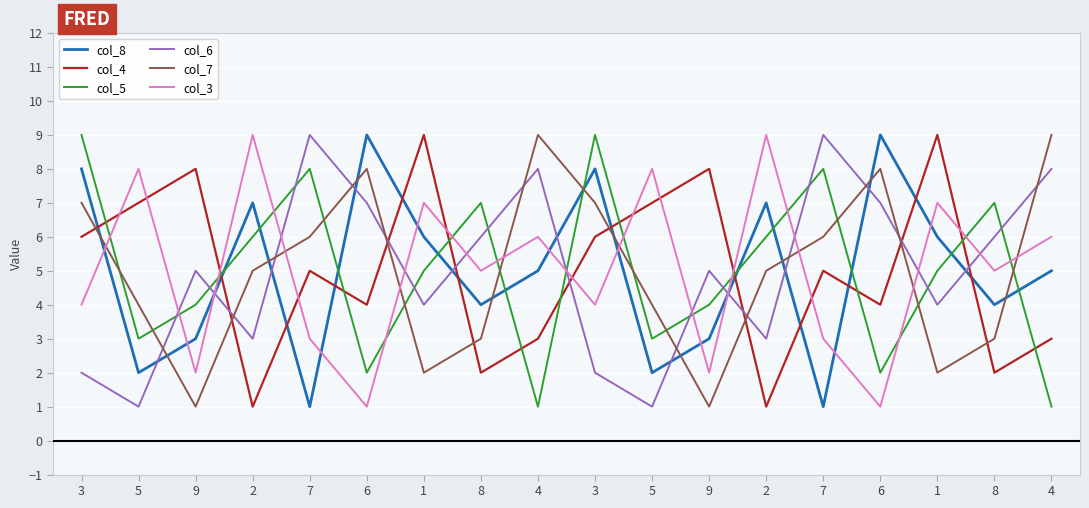

What are all the series names shown in the legend?

col_8, col_4, col_5, col_6, col_7, col_3